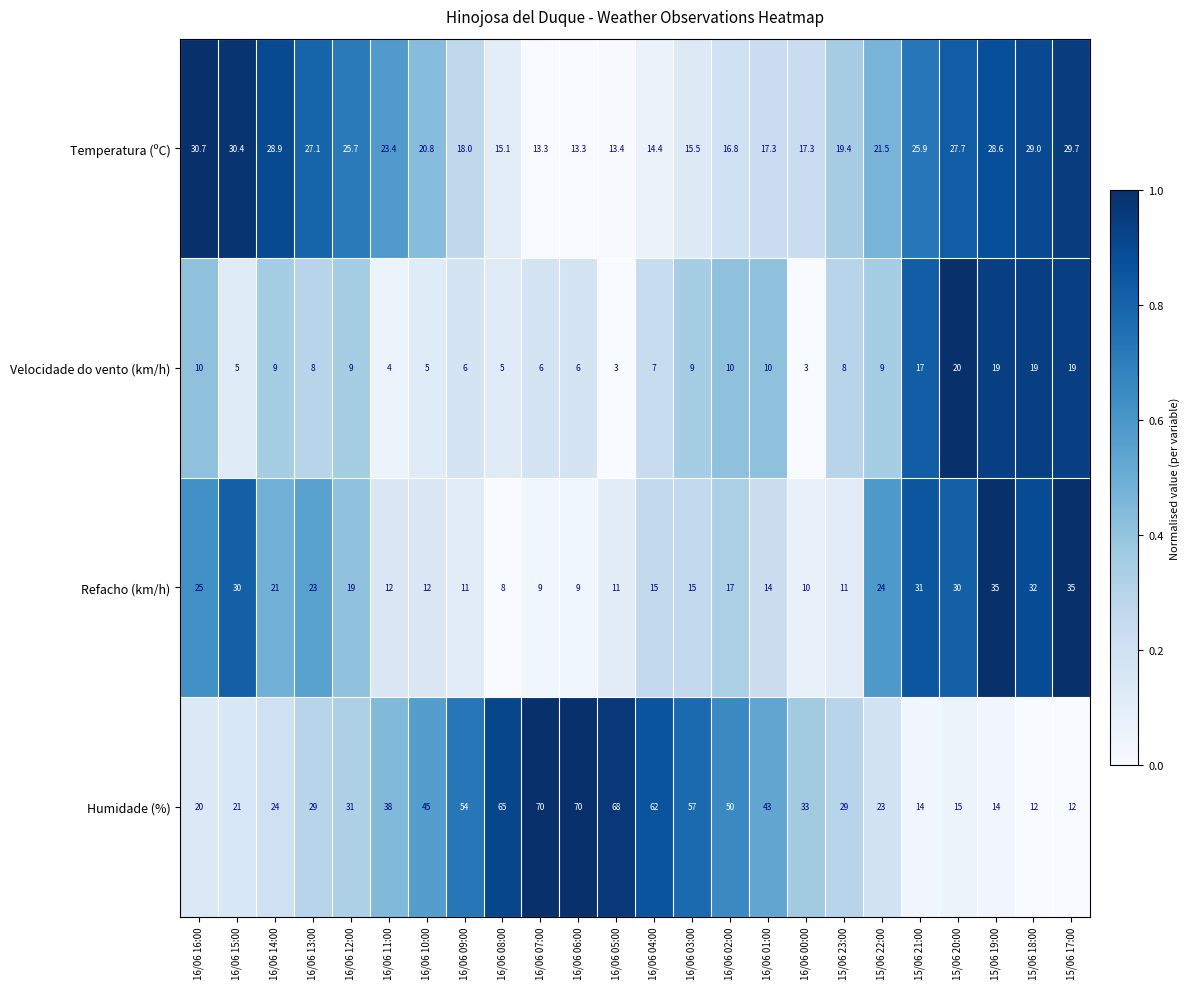

True or false: Refacho (km/h) has a value of 35.0 at 15/06 17:00.

True